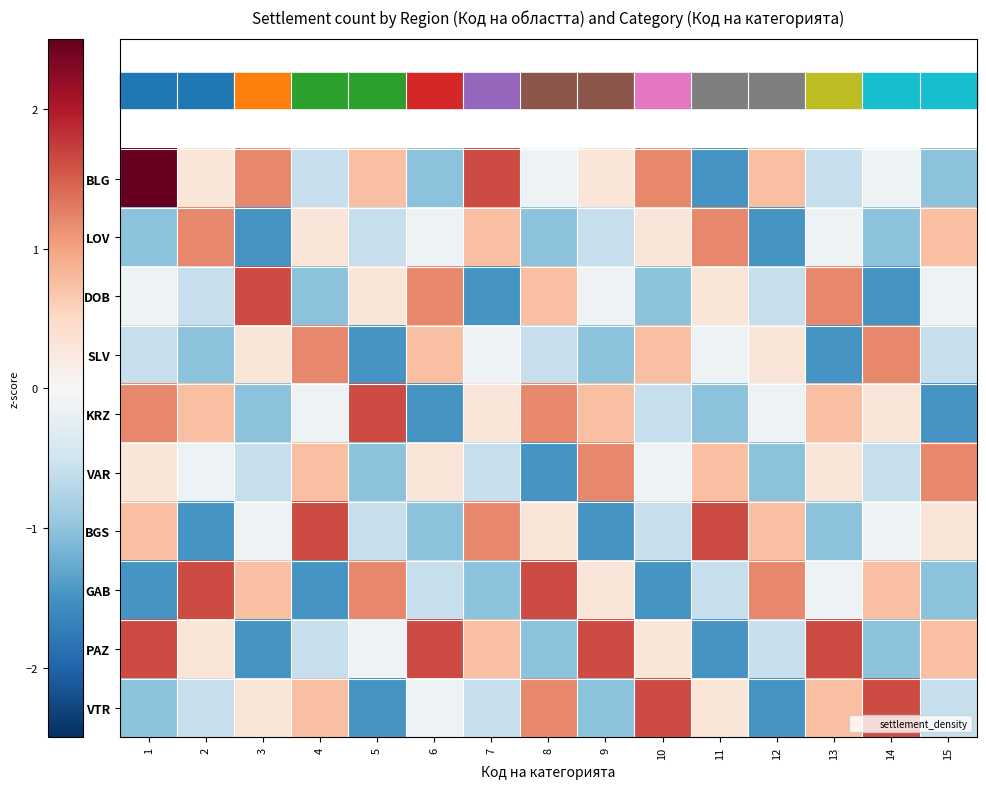

At how many categories does at least one series exceed 0?

15